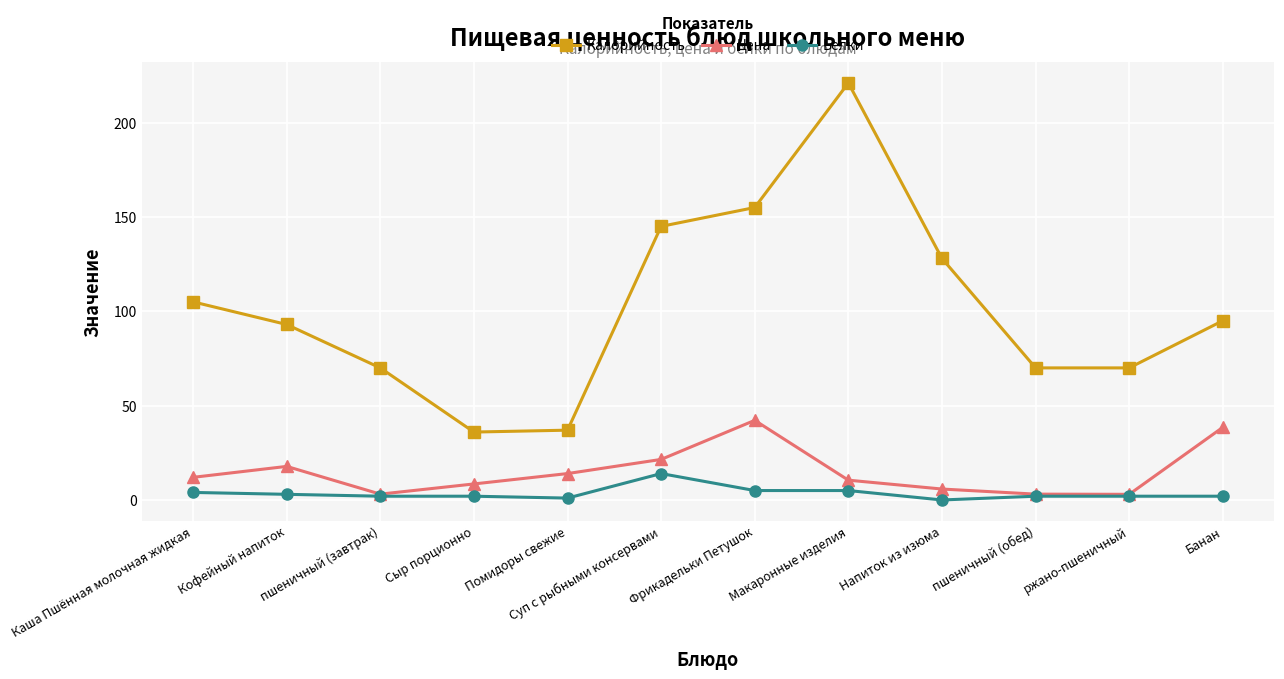

True or false: Калорийность and Цена intersect in this chart.

False